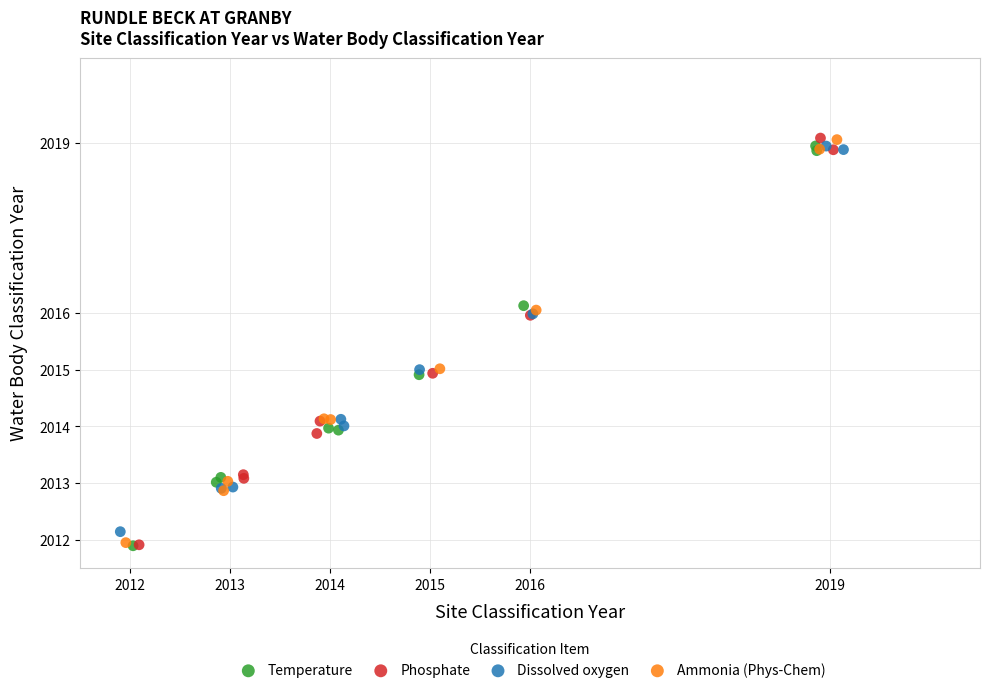

Which series has the largest Y range (max minus min)?

Phosphate